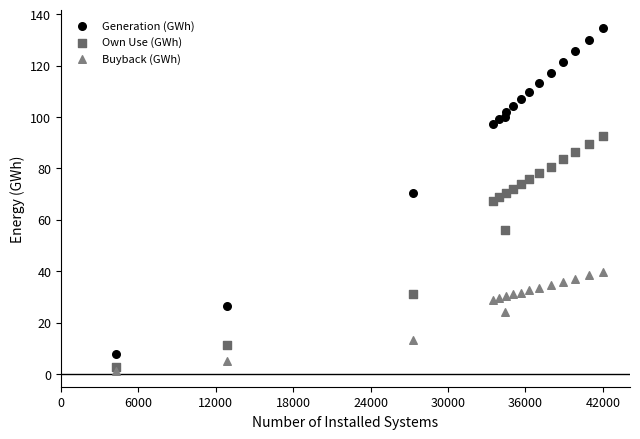

What is the X range (max minus min) for the scatter plot?

37707.0